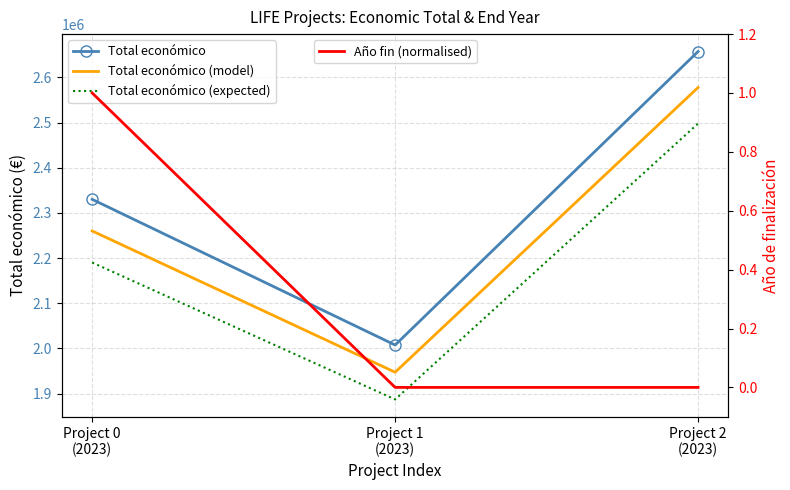

What is the value of the Total económico (model) point at the 1st from the left?

2260045.7